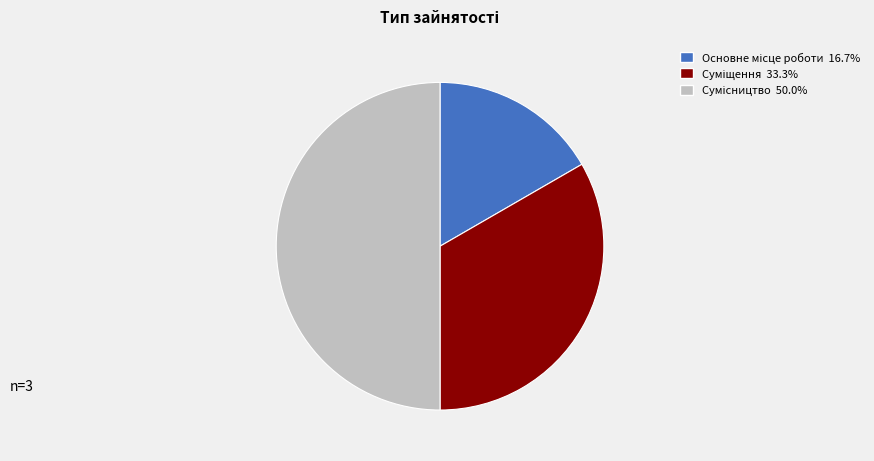

True or false: Суміщення accounts for 33% of the total.

True